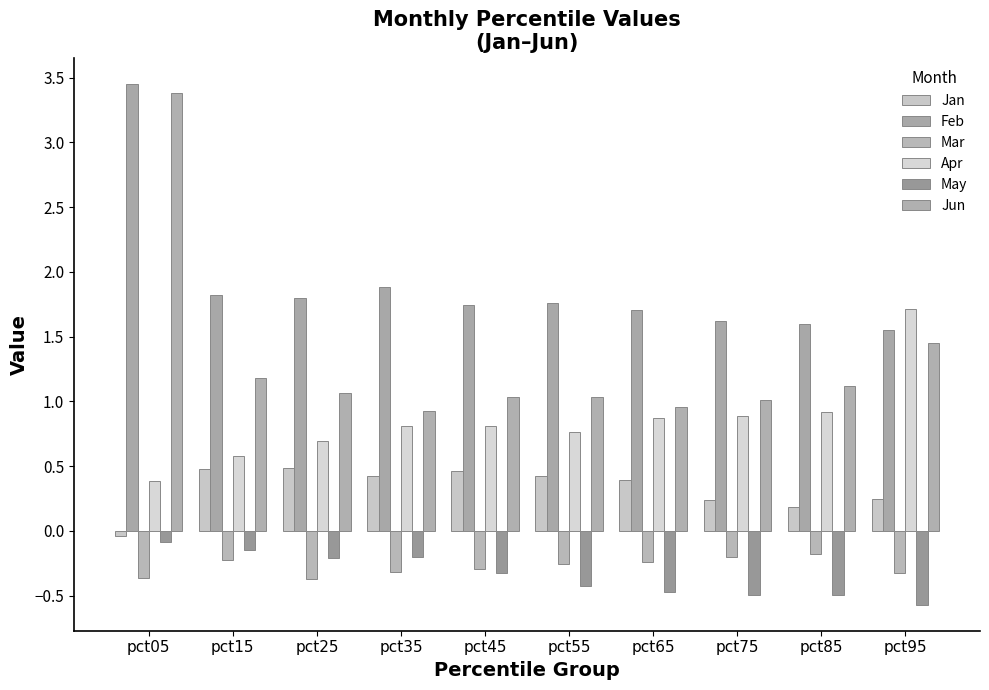

At which label does Mar reach its peak?

pct85